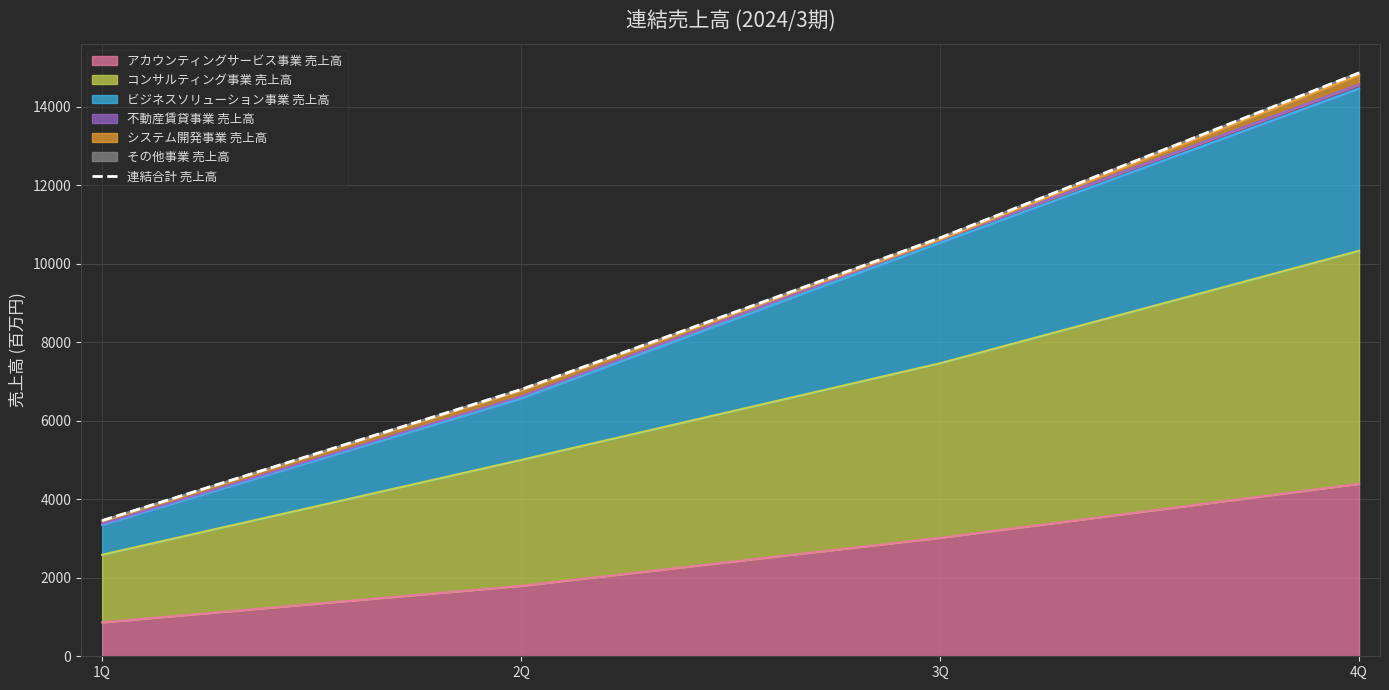

Rank the categories by value from lowest to highest.

1Q, 2Q, 3Q, 4Q